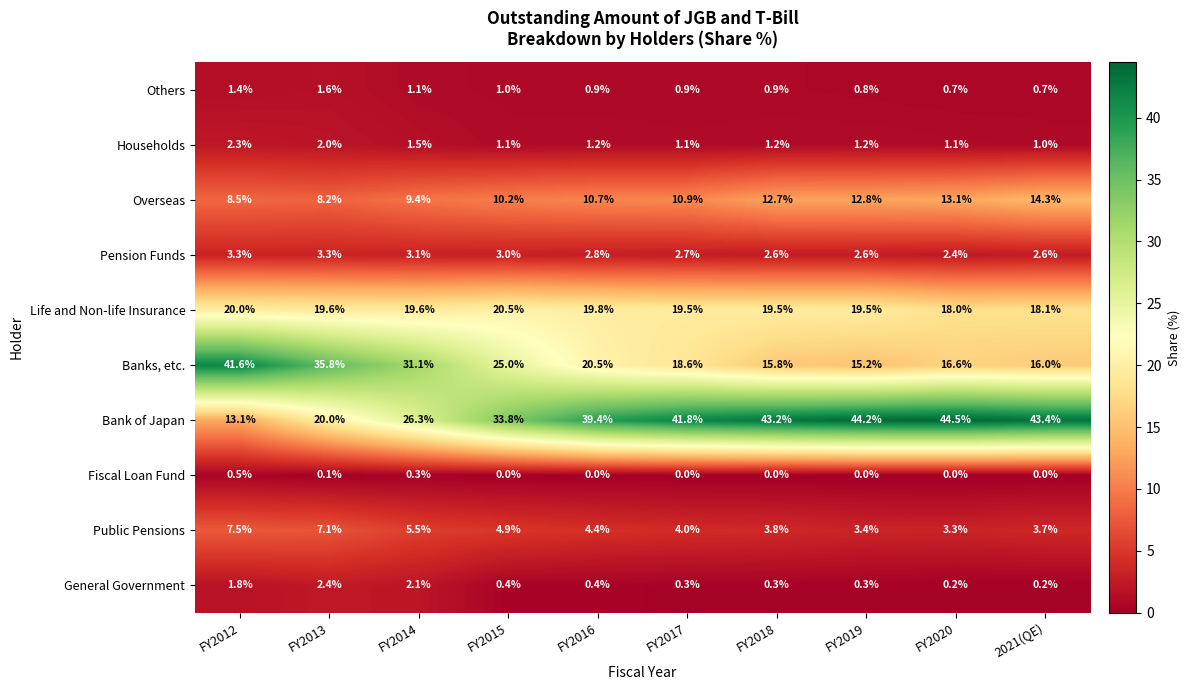

Which series has the widest spread of values?

Bank of Japan